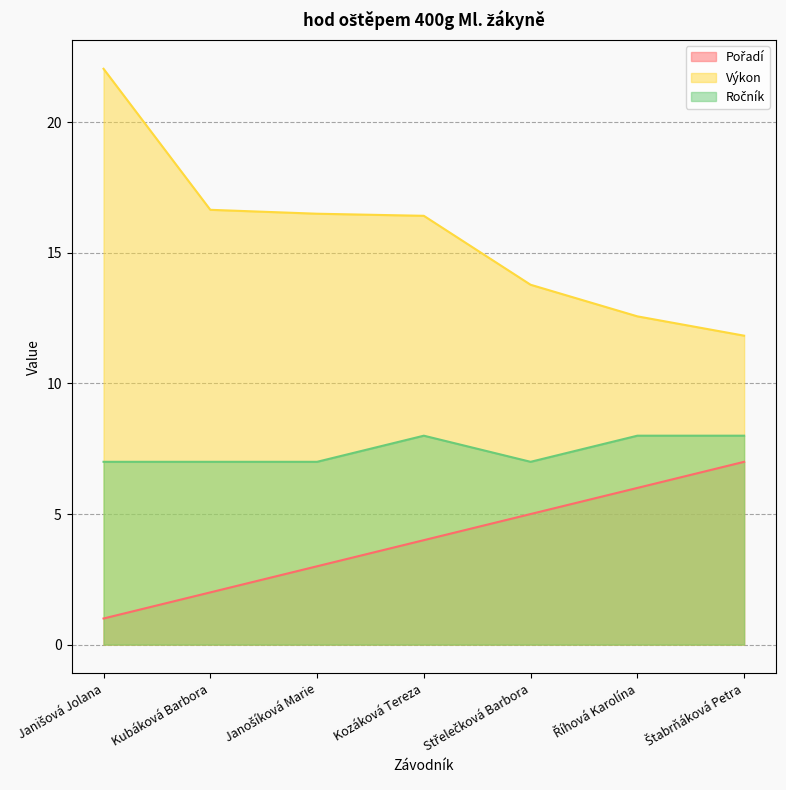

What is the difference between the Ročník values at Štabrňáková Petra and Janišová Jolana?

1.0